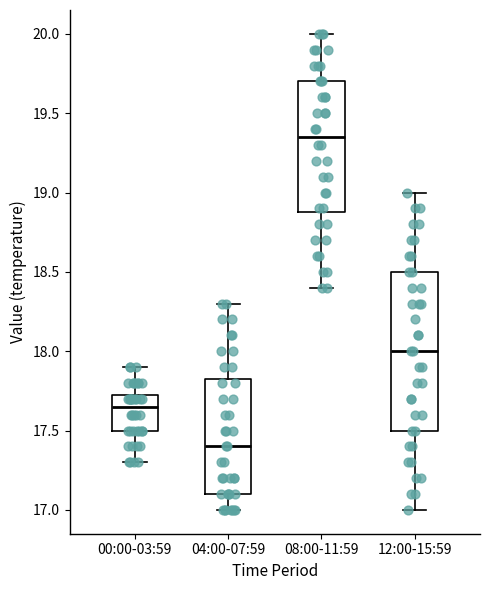

Where is the lower edge of the box for 12:00-15:59 on the y-axis? The values are not printed on the chart, so give them approximately, as read against the axis.

17.50